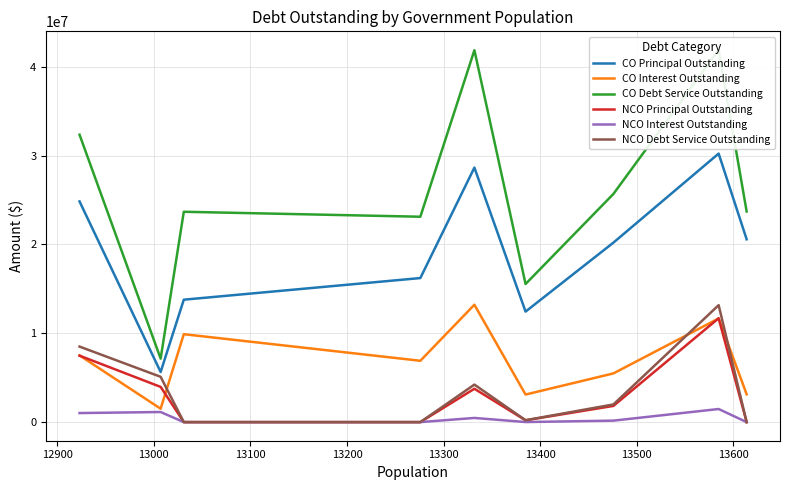

What is the highest value of the NCO Principal Outstanding series?

11695000.0